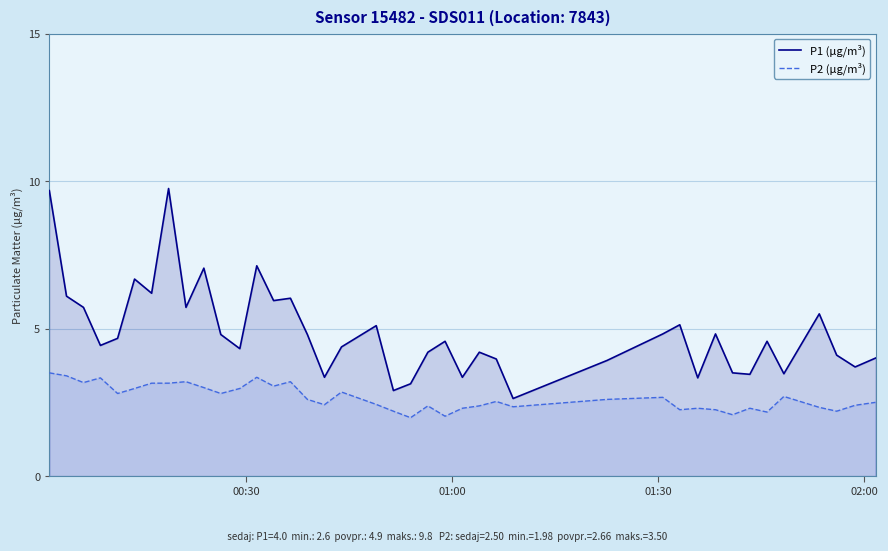

What is the highest value of the P1 (µg/m³) series?

9.8